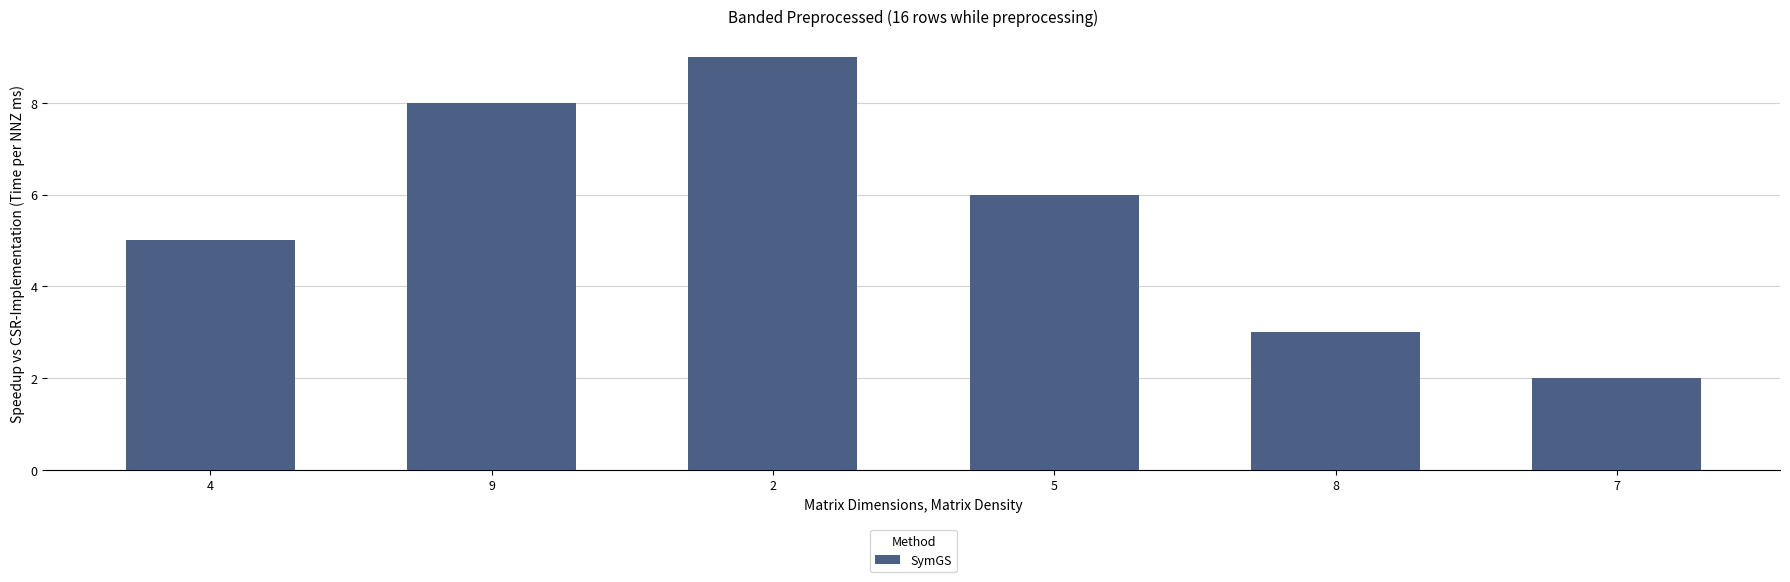

What is the average value?

6